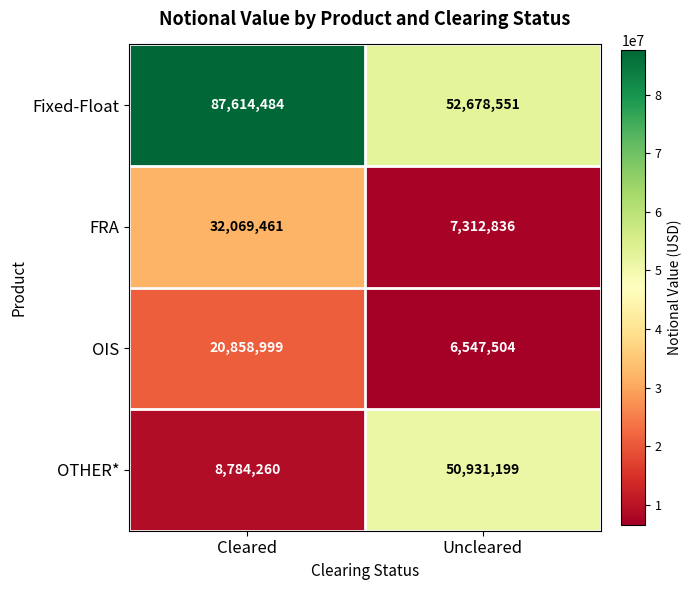

How many series are shown in this chart?

4